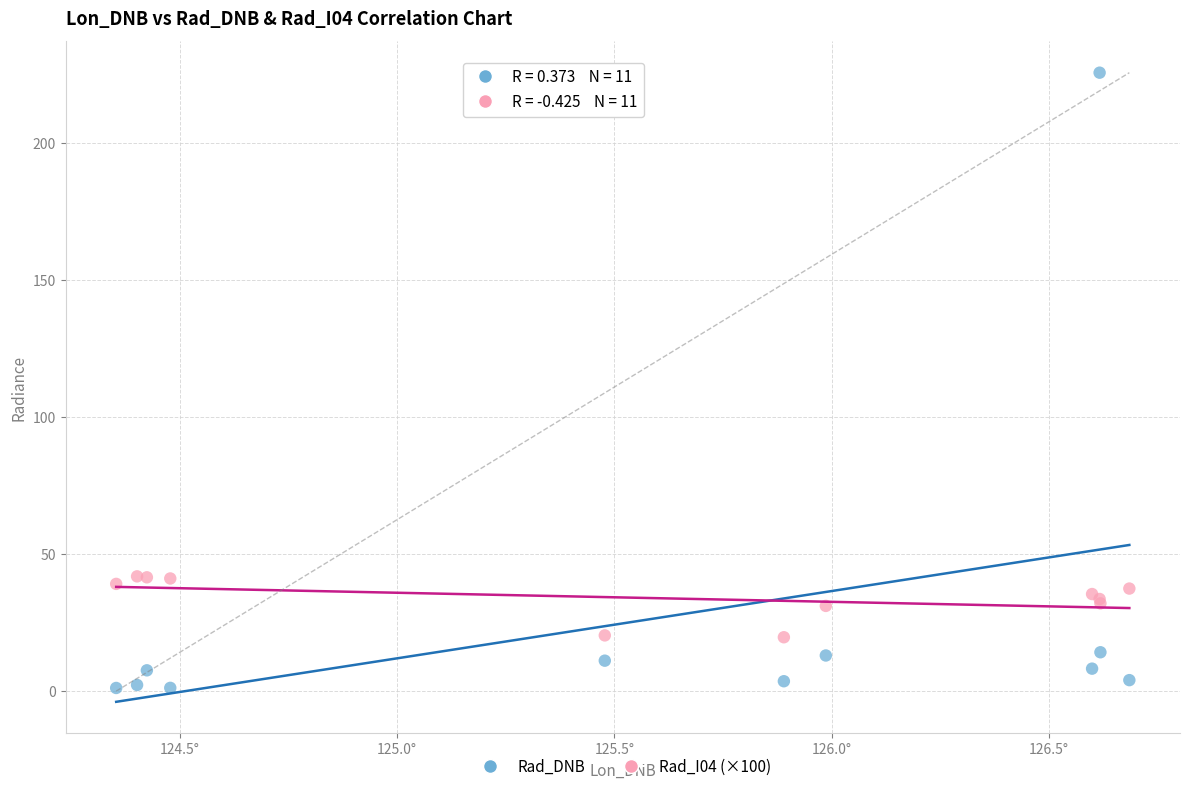

What is the X range (max minus min) for the scatter plot?

2.3